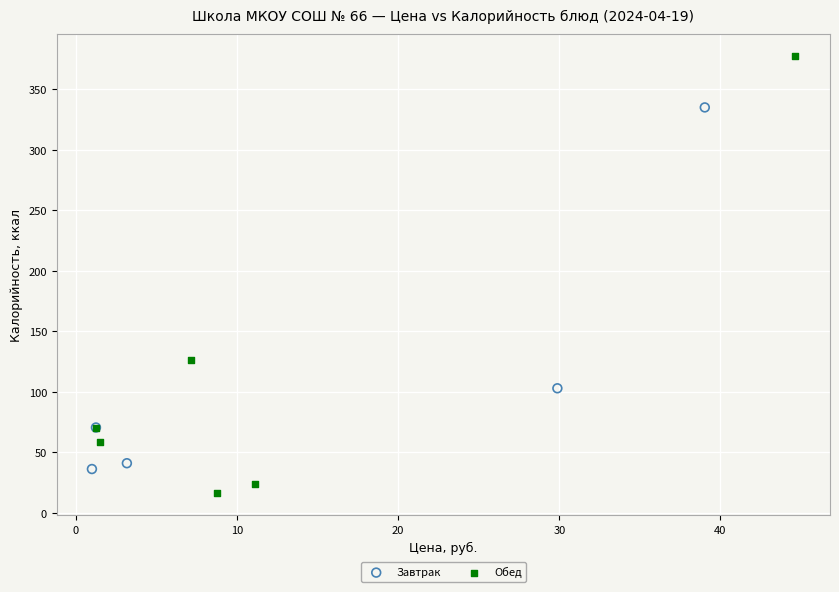

What are all the series names shown in the legend?

Завтрак, Обед